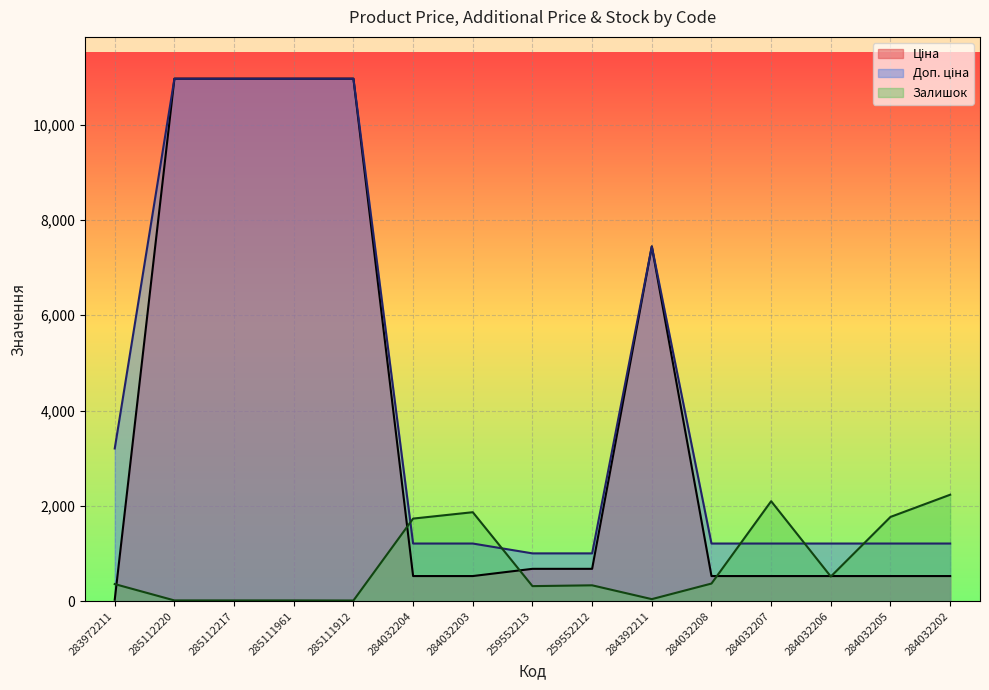

True or false: Доп. ціна and Ціна cross at least once.

False